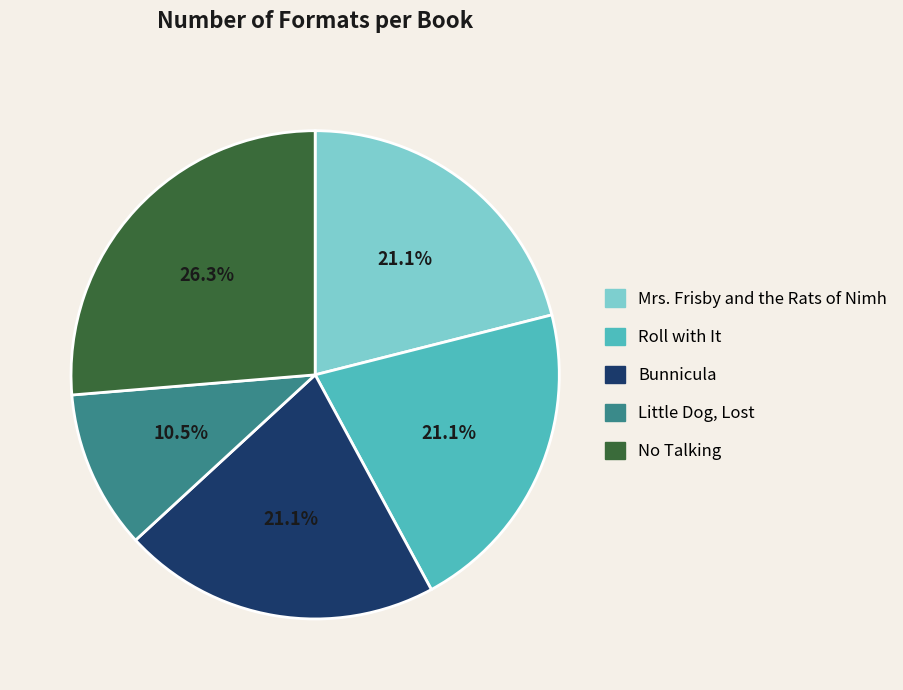

Between No Talking and Bunnicula, which is larger?

No Talking